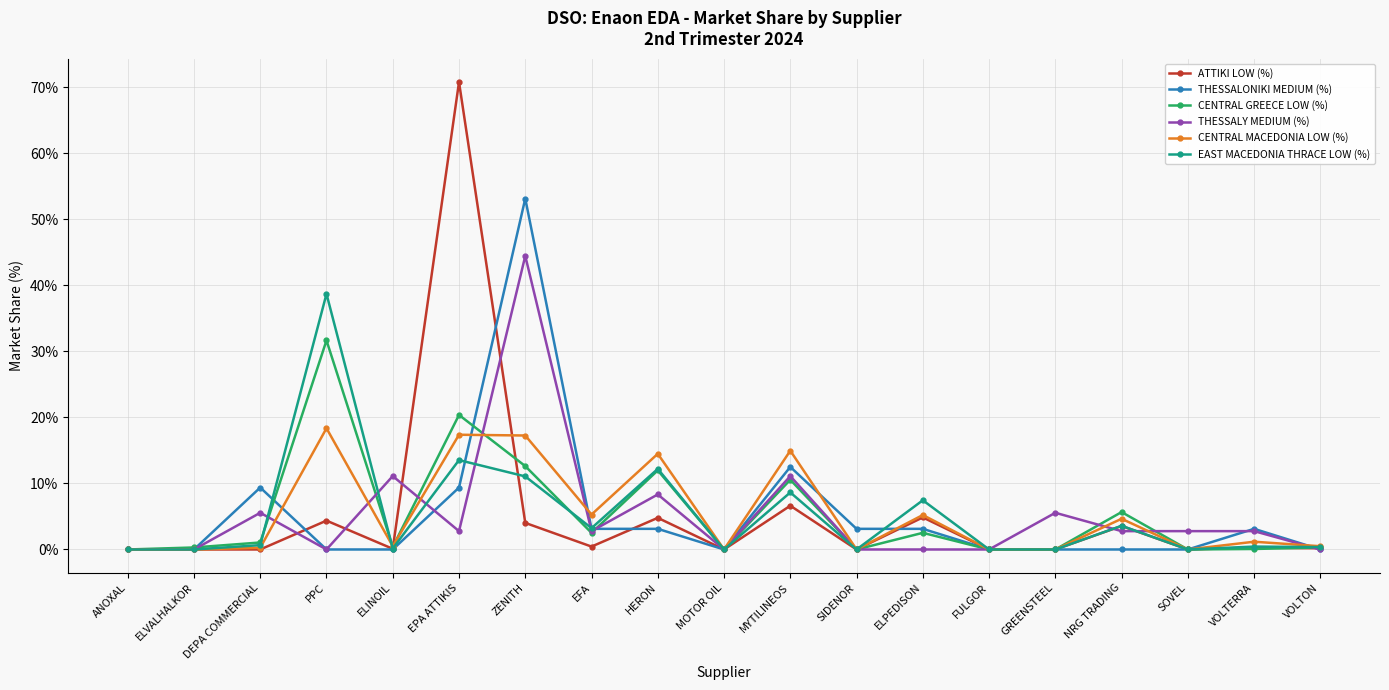

At which category does EAST MACEDONIA THRACE LOW (%) reach its first local valley?

ELINOIL